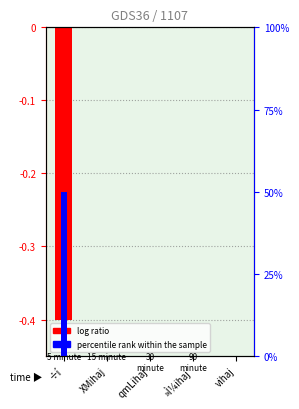

Are the bars horizontal?

No